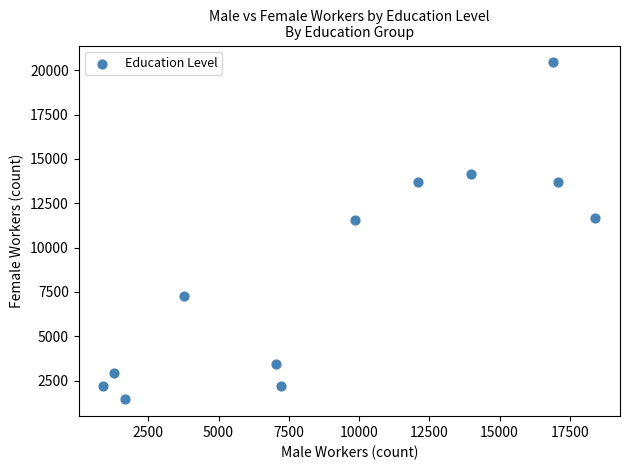

What is the range of Y values (max minus min)?

19010